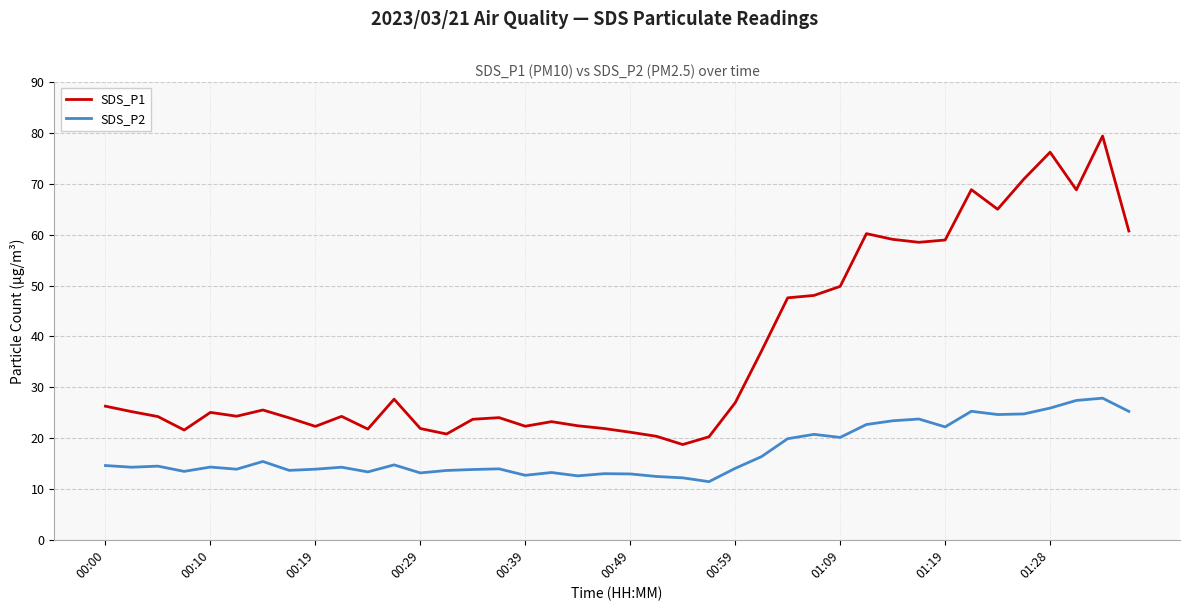

What is the difference between the maximum and minimum values in the SDS_P1 series?

60.7